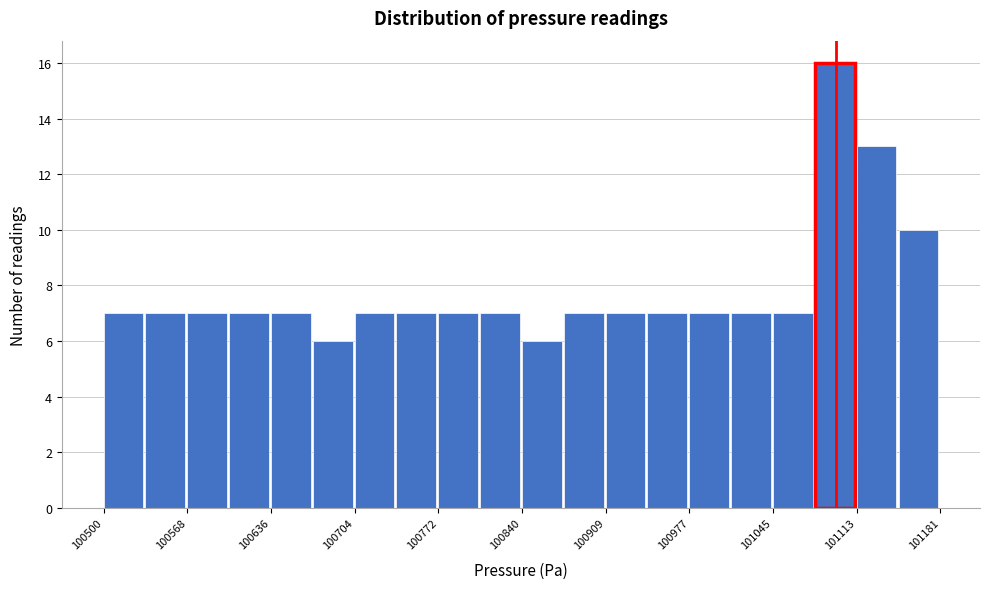

Read against the x-axis, roughly where is the centre of the tallest bar?

101100